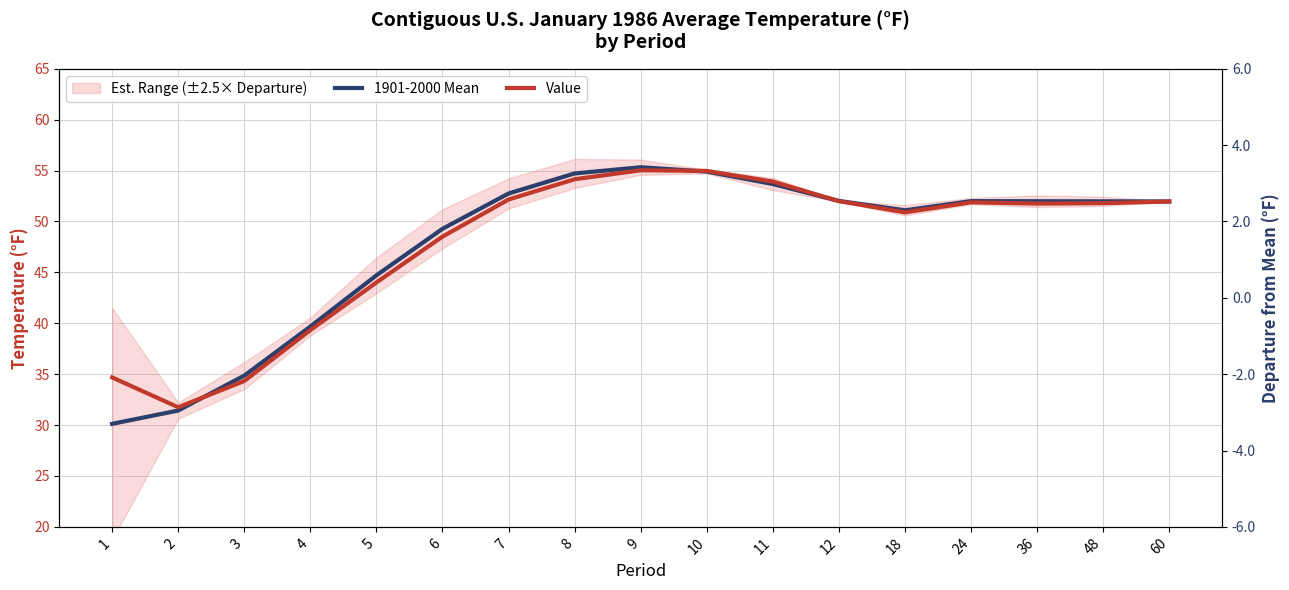

What is the difference between the highest and lowest values at 8?

0.6